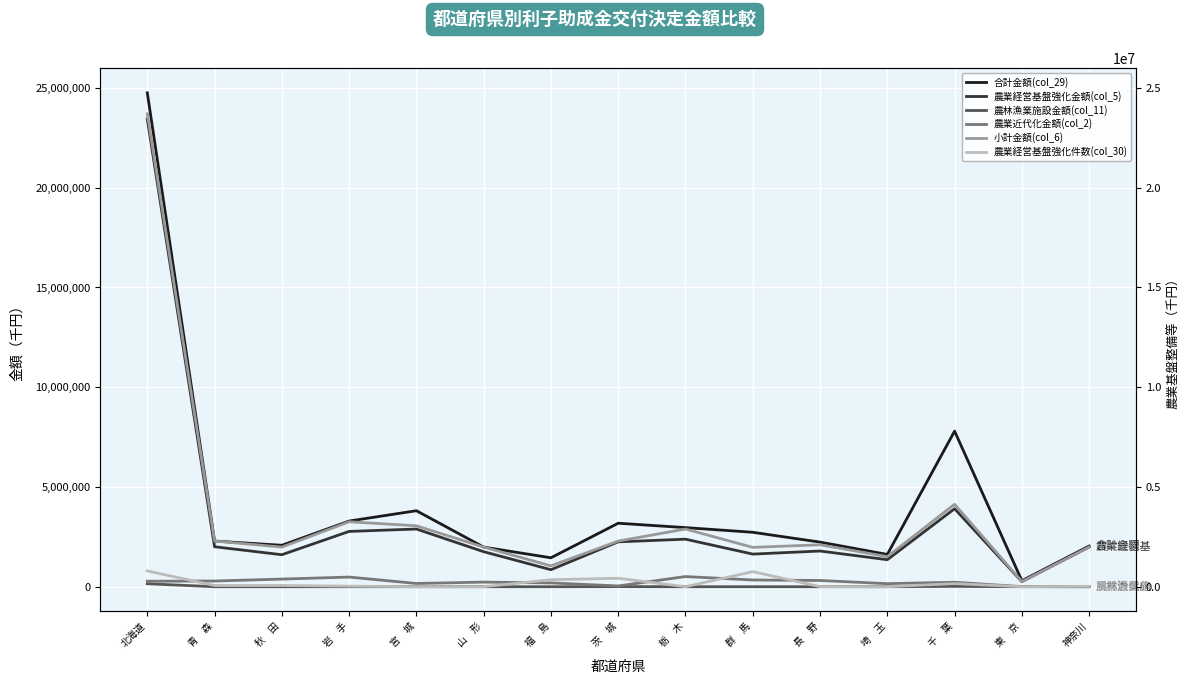

What is the difference between the maximum and minimum values in the 合計金額(col_29) series?

24454668